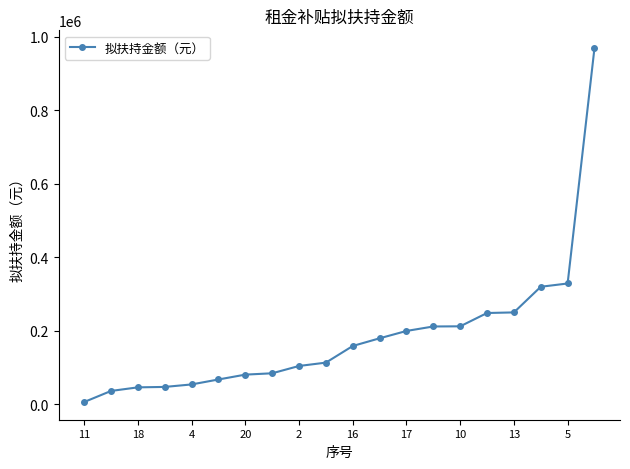

What is the difference between the maximum and second lowest values?

933237.4